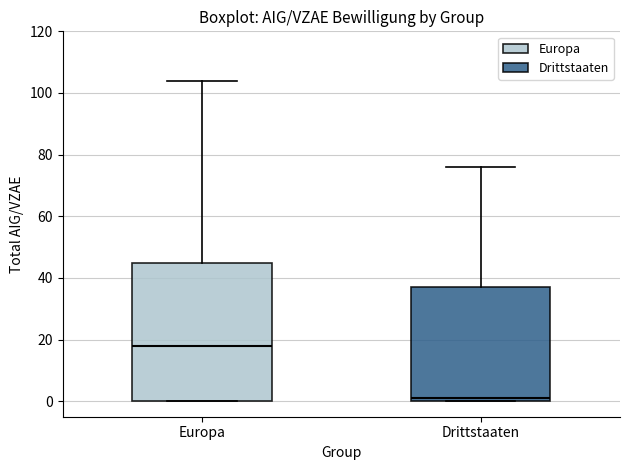

Where does the median line of the box for Drittstaaten sit on the y-axis? The values are not printed on the chart, so give them approximately, as read against the axis.

2